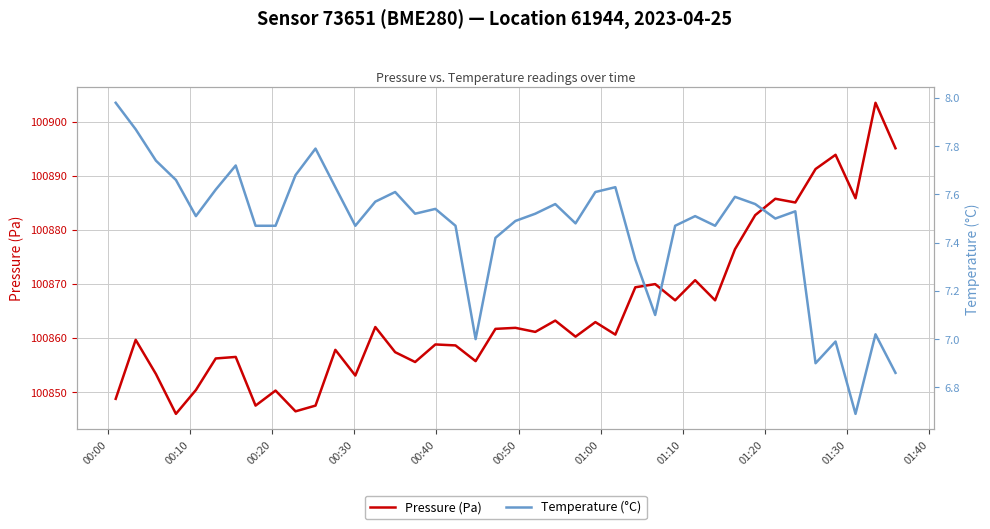

What is the value of the Temperature (°C) point at the 2nd from the left?

7.9